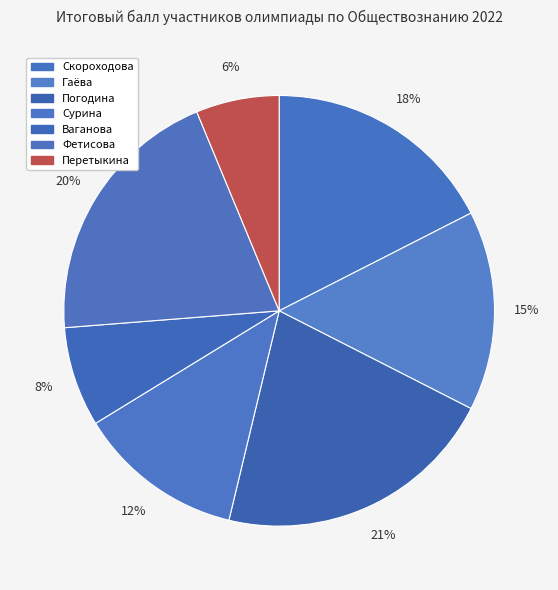

Rank the categories by value from lowest to highest.

Перетыкина Анастасия Владимировна, Ваганова Анна Андреевна, Сурина Карина Алексеевна, Гаёва Вероника Владимировна, Скороходова Ангелина Алексеевна, Фетисова Юлия Дмитриевна, Погодина Анастасия Сергеевна